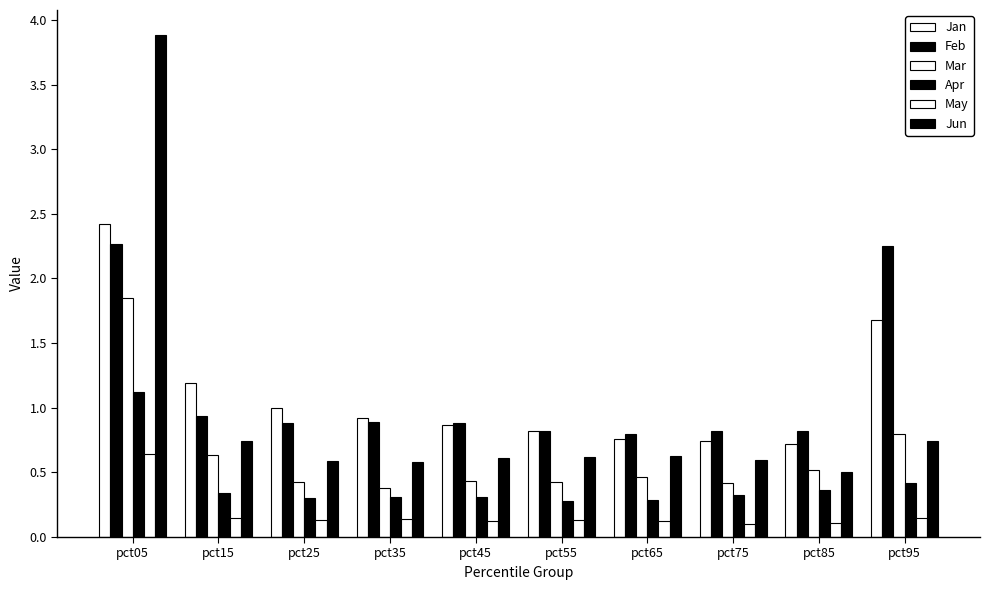

How many distinct data groups are displayed?

6